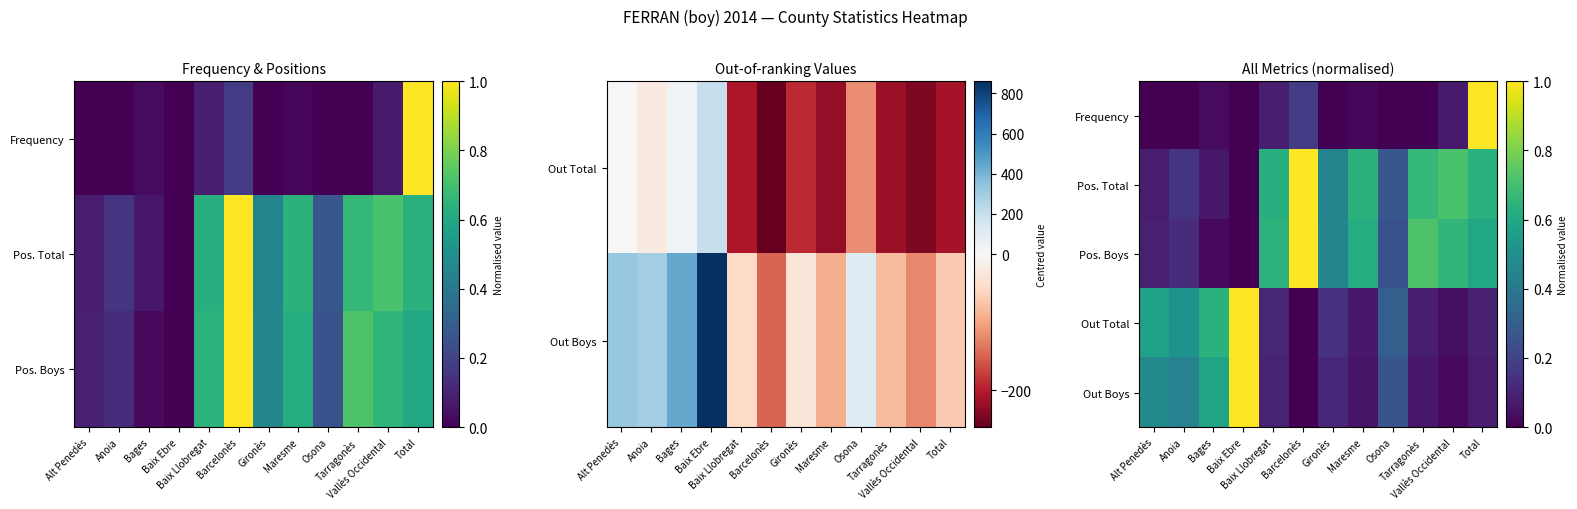

Rank the categories by Out Total value from lowest to highest.

Barcelonès, Vallès Occidental, Maresme, Tarragonès, Total, Baix Llobregat, Gironès, Osona, Anoia, Alt Penedès, Bages, Baix Ebre